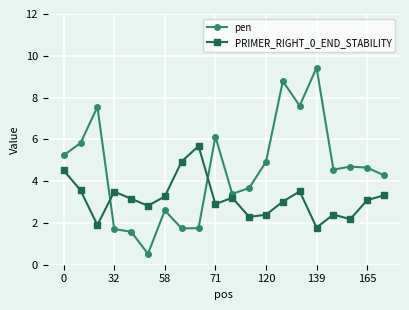

What is the lowest value of the pen series?

0.5